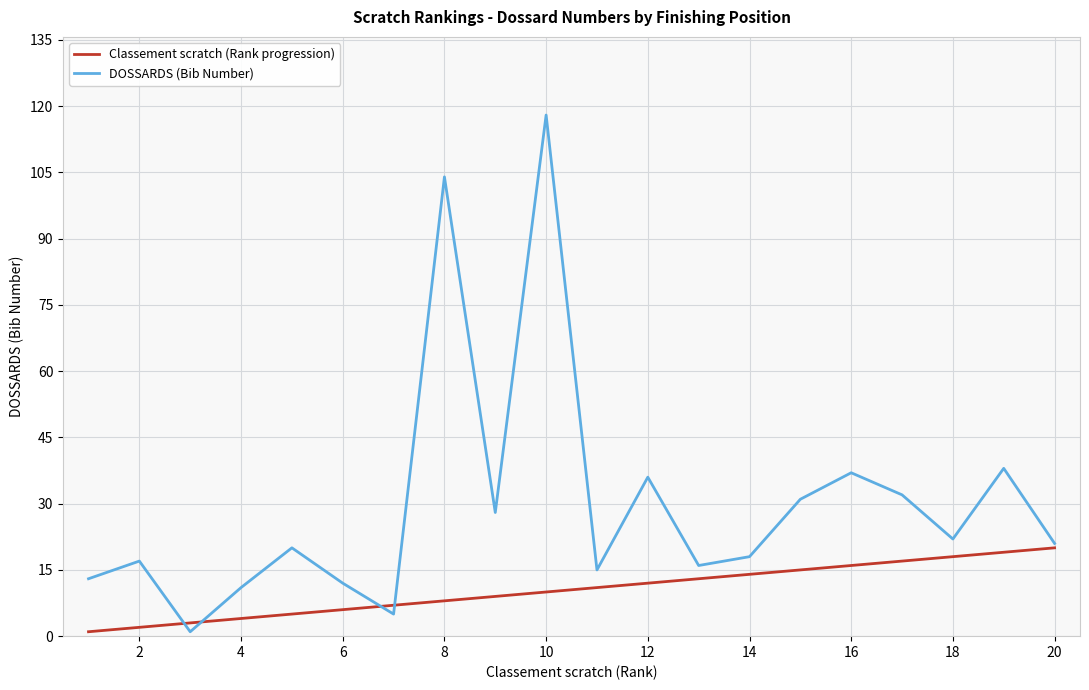

How many lines are shown in the chart?

2